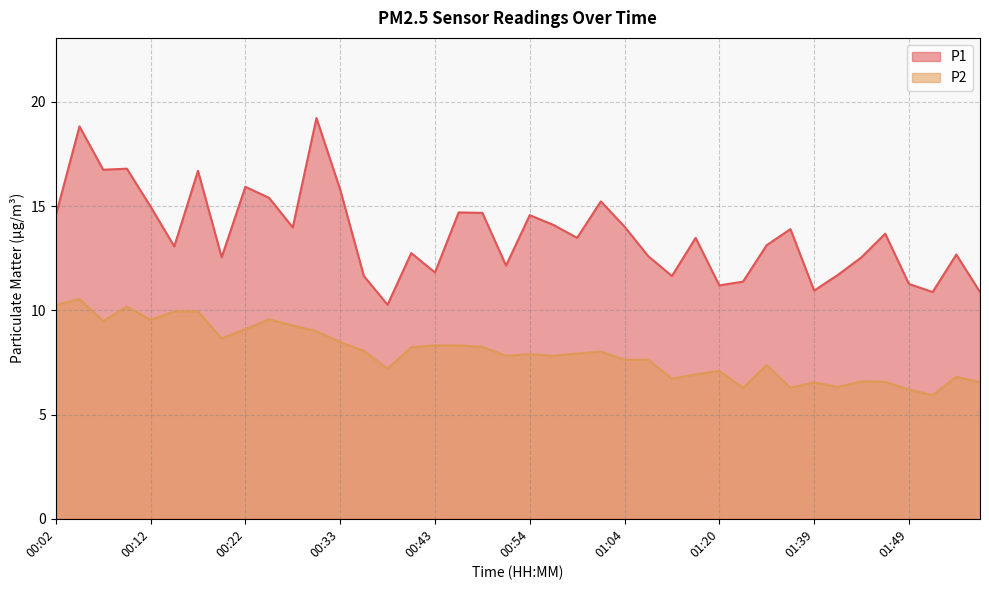

Reading left to right, extract all data points from this chart.

P1: 00:02=14.6	00:05=18.8	00:07=16.8	00:10=16.8	00:12=15.0	00:15=13.1	00:17=16.7	00:20=12.6	00:22=15.9	00:25=15.4	00:27=14.0	00:30=19.2	00:33=15.8	00:35=11.7	00:38=10.3	00:40=12.8	00:43=11.8	00:46=14.7	00:48=14.7	00:51=12.2	00:54=14.6	00:56=14.1	00:59=13.5	01:01=15.2	01:04=14.0	01:09=12.6	01:12=11.7	01:17=13.5	01:20=11.2	01:31=11.4	01:34=13.1	01:36=13.9	01:39=10.9	01:42=11.7	01:44=12.6	01:47=13.7	01:49=11.3	01:52=10.9	01:55=12.7	01:57=10.9
P2: 00:02=10.2	00:05=10.6	00:07=9.5	00:10=10.2	00:12=9.6	00:15=9.9	00:17=9.9	00:20=8.7	00:22=9.1	00:25=9.6	00:27=9.3	00:30=9.0	00:33=8.5	00:35=8.1	00:38=7.2	00:40=8.2	00:43=8.3	00:46=8.3	00:48=8.2	00:51=7.8	00:54=7.9	00:56=7.8	00:59=7.9	01:01=8.0	01:04=7.6	01:09=7.6	01:12=6.7	01:17=6.9	01:20=7.1	01:31=6.3	01:34=7.4	01:36=6.3	01:39=6.5	01:42=6.3	01:44=6.6	01:47=6.6	01:49=6.2	01:52=5.9	01:55=6.8	01:57=6.5